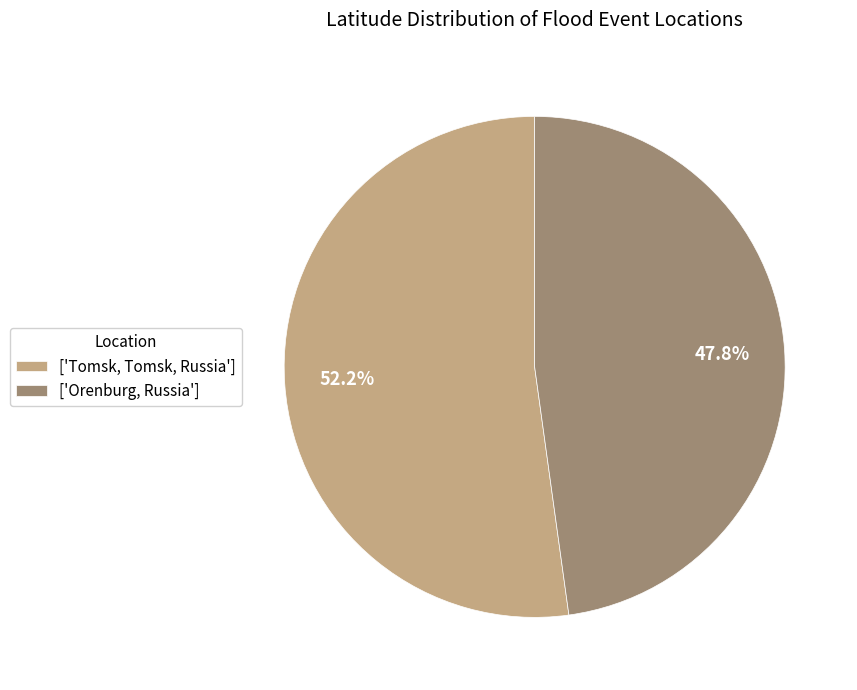

Which has a higher value, ['Tomsk, Tomsk, Russia'] or ['Orenburg, Russia']?

['Tomsk, Tomsk, Russia']